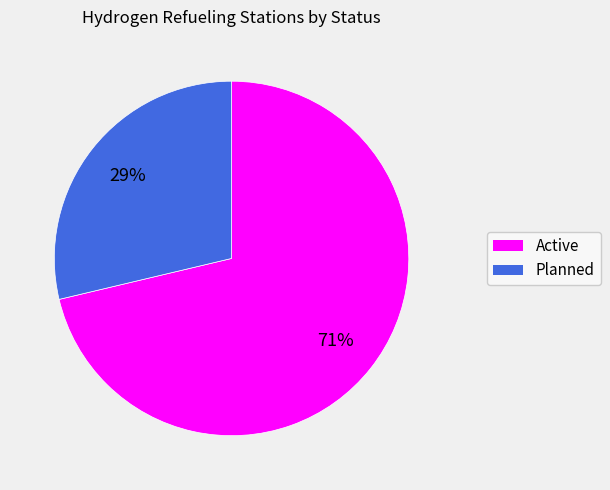

How many segments does this pie chart have?

2